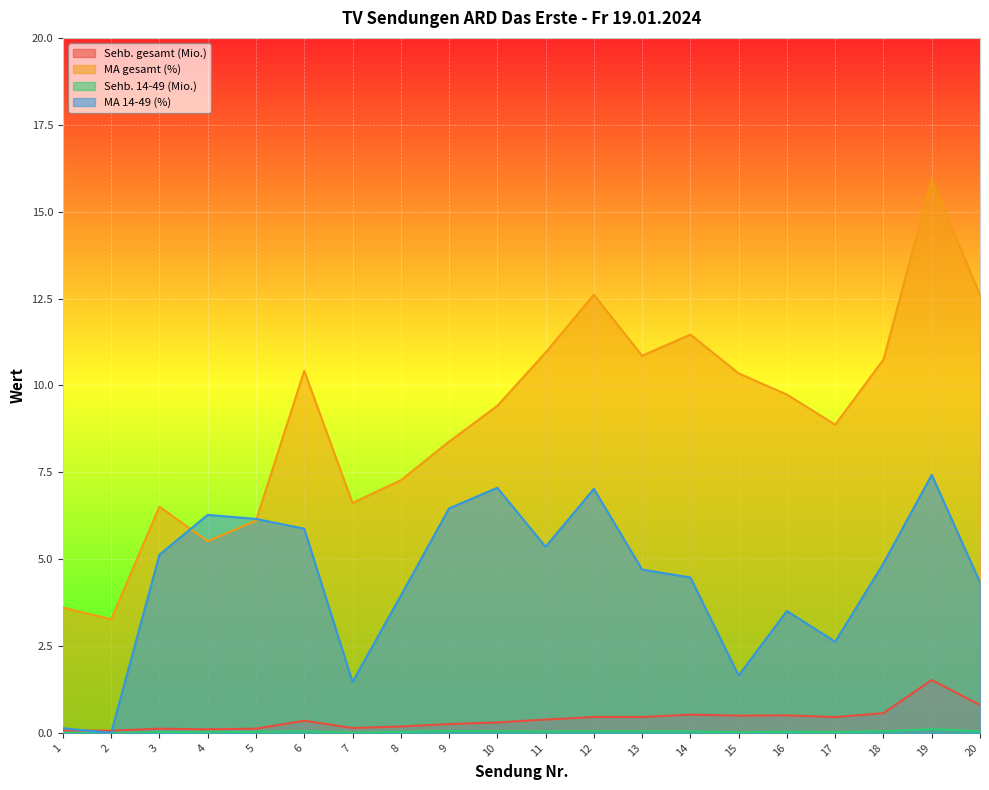

Is it true that Sehb. 14-49 (Mio.) equals 0.1 at 12?

False